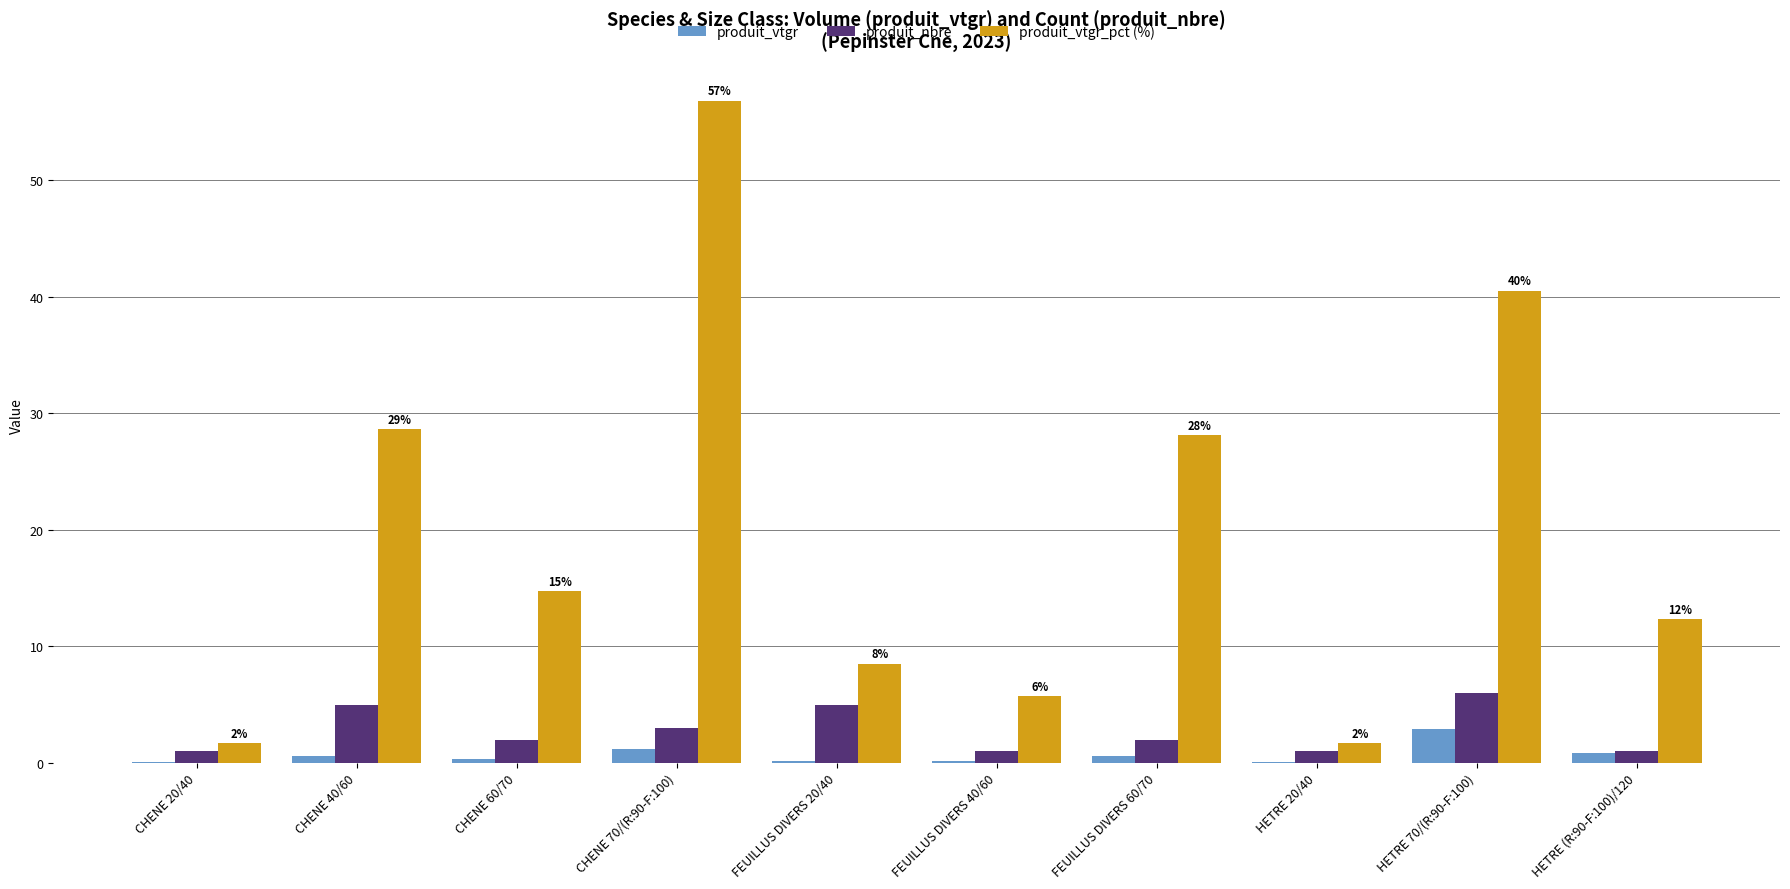

Between CHENE 20/40 and CHENE 60/70, which series saw the biggest shift?

produit_vtgr_pct (%)